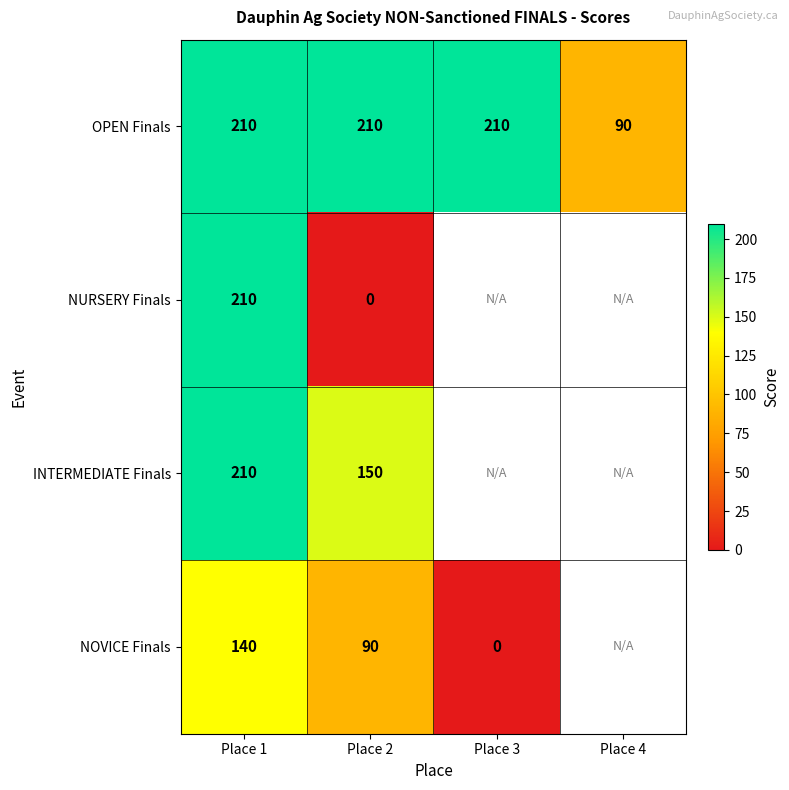

Is it true that INTERMEDIATE Finals equals 150 at Place 2?

True